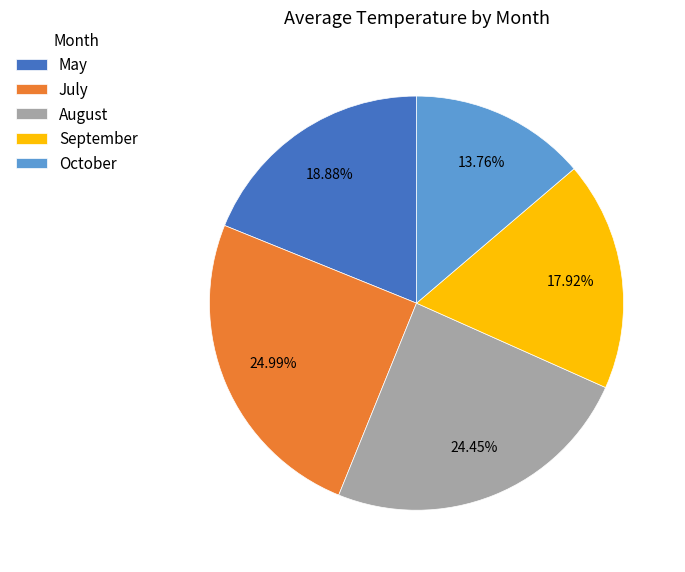

Does August account for over 50% of the chart?

No